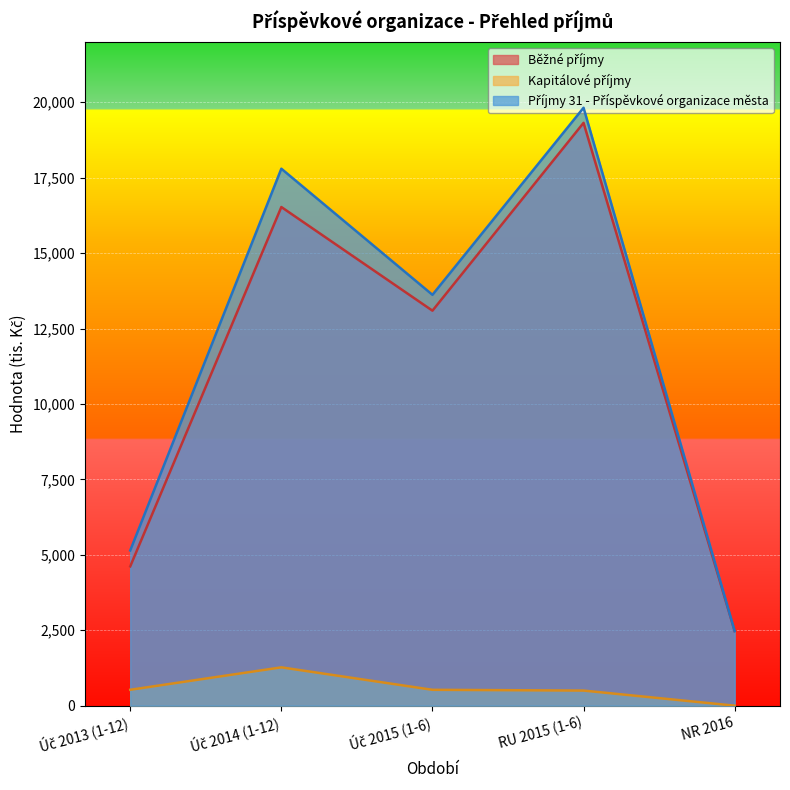

What is the highest value of the Příjmy 31 - Příspěvkové organizace města series?

19816.0